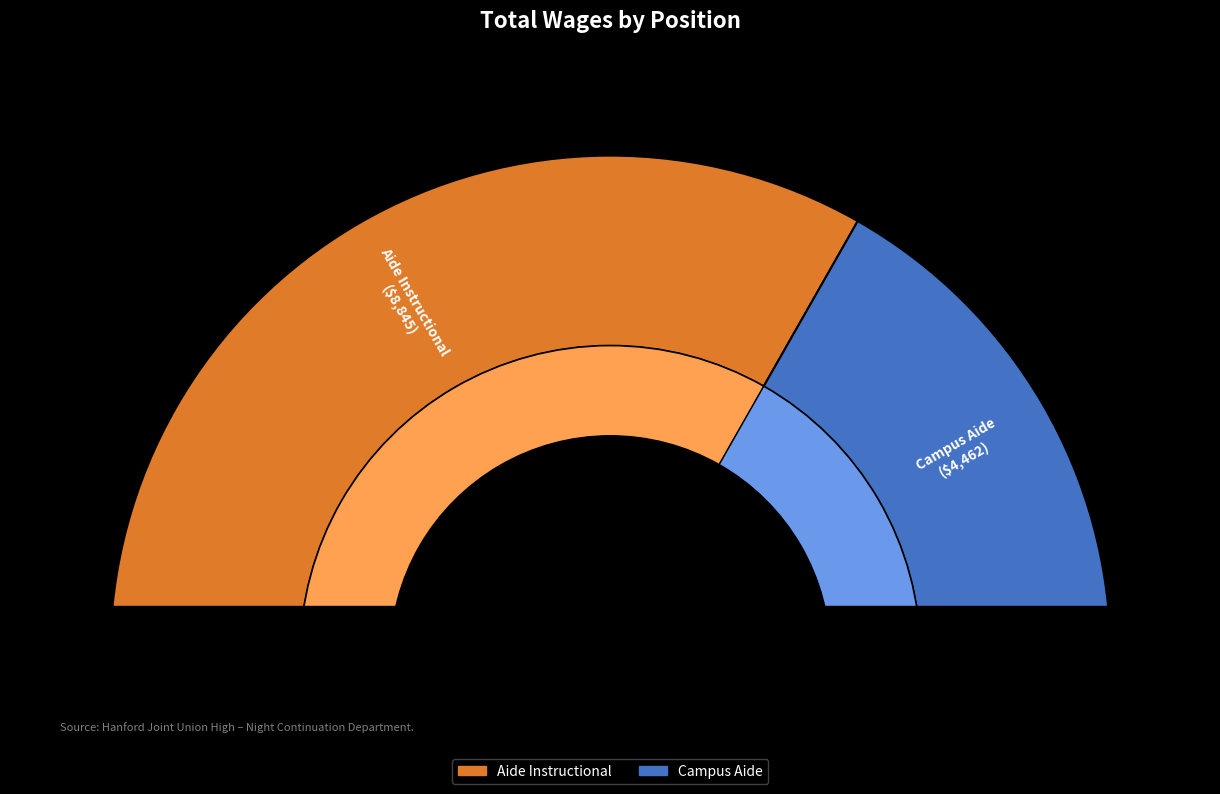

To the nearest percent, what is the difference between the Aide Instructional and Campus Aide slice percentages?

33%